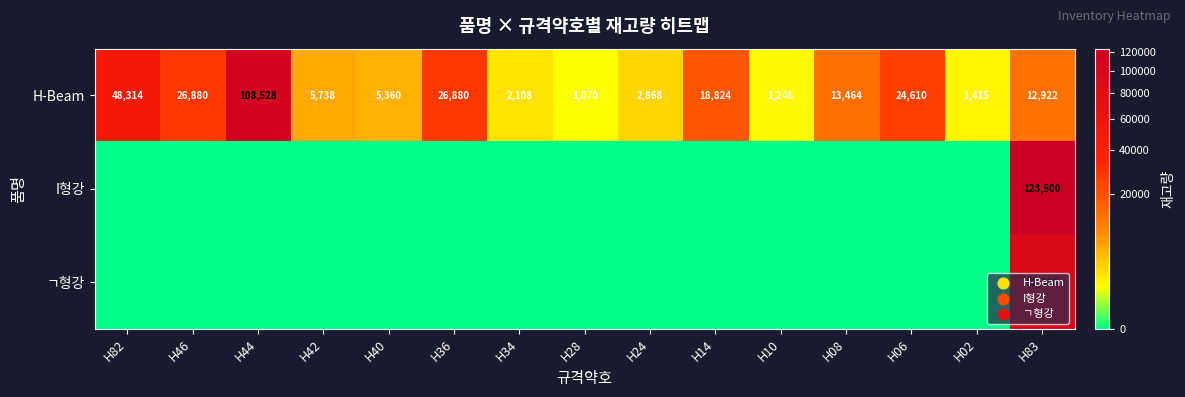

Which category has the lowest value in the H-Beam series?

H28